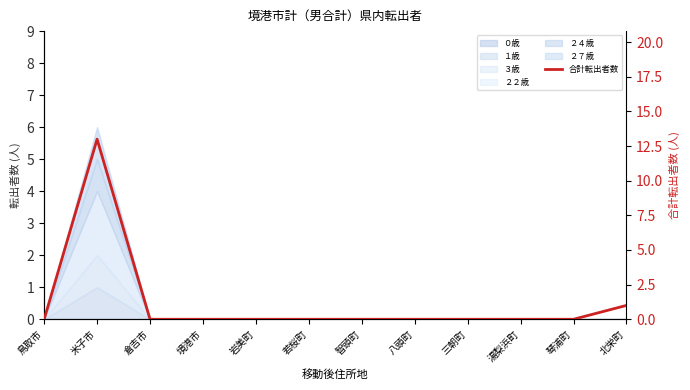

What is the difference between the second highest and second lowest values?

1